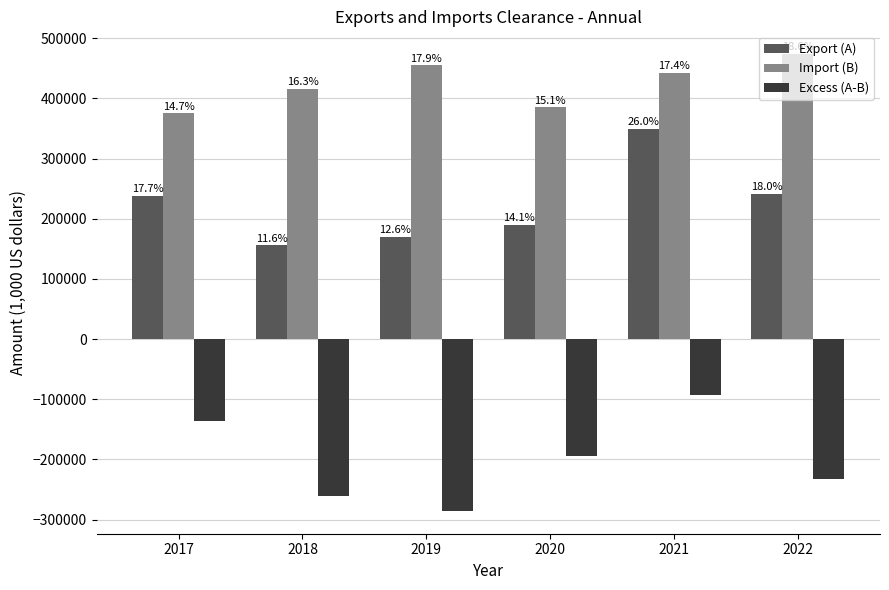

What is the spread (max minus min) of values at 2022?

705413.0